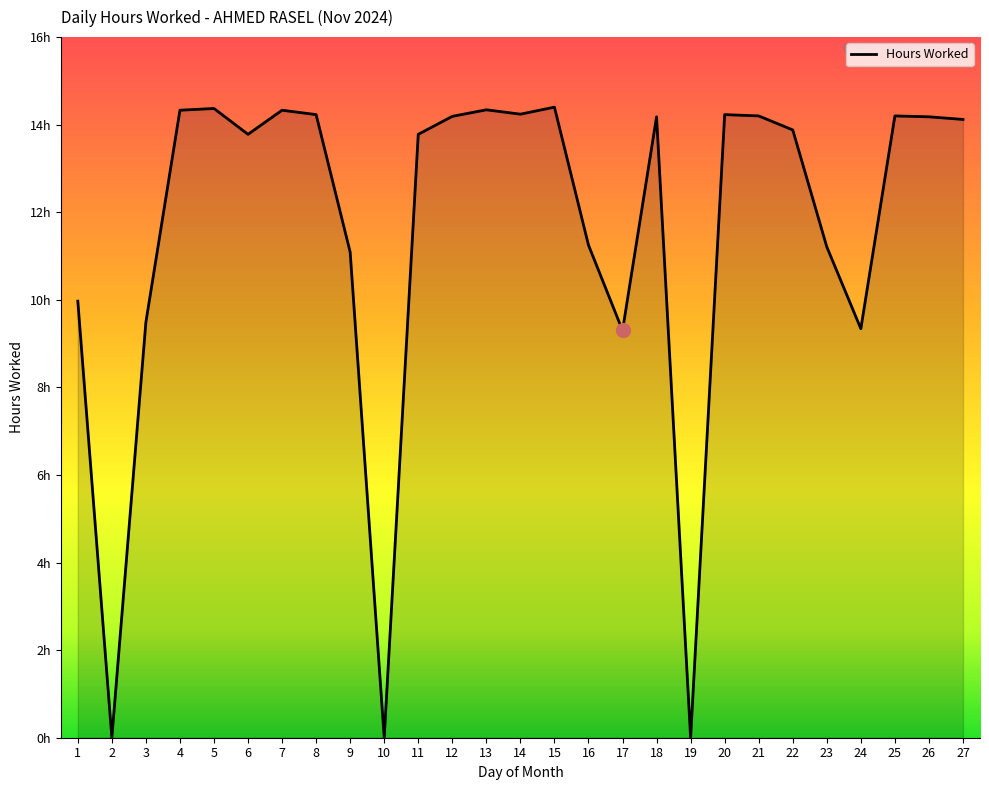

Does the chart have visible grid lines?

No